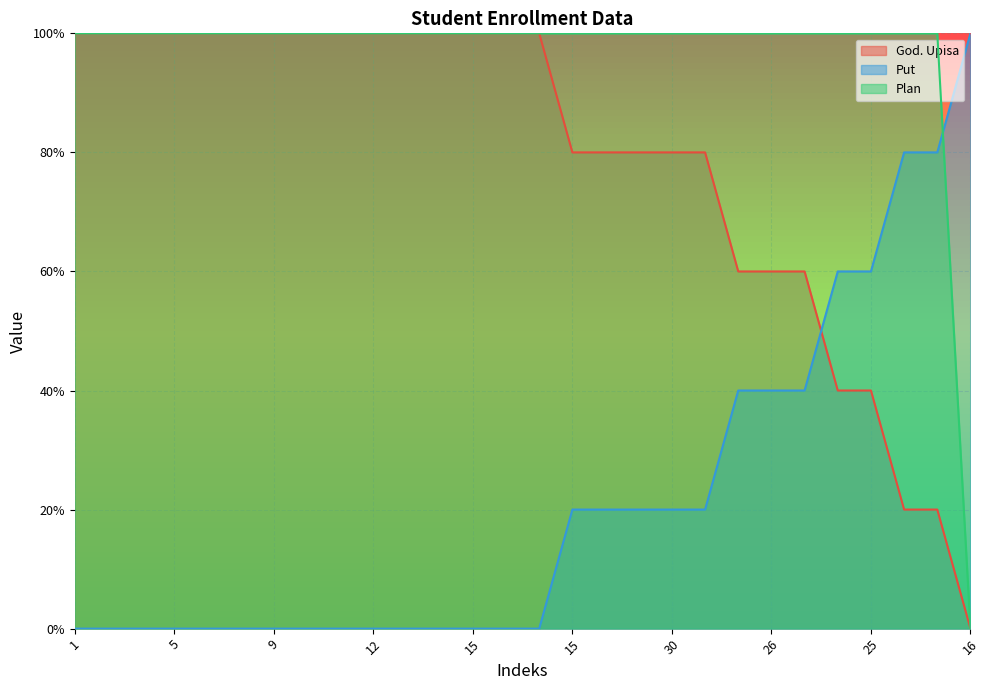

What value does the Put series have at 25?

0.6